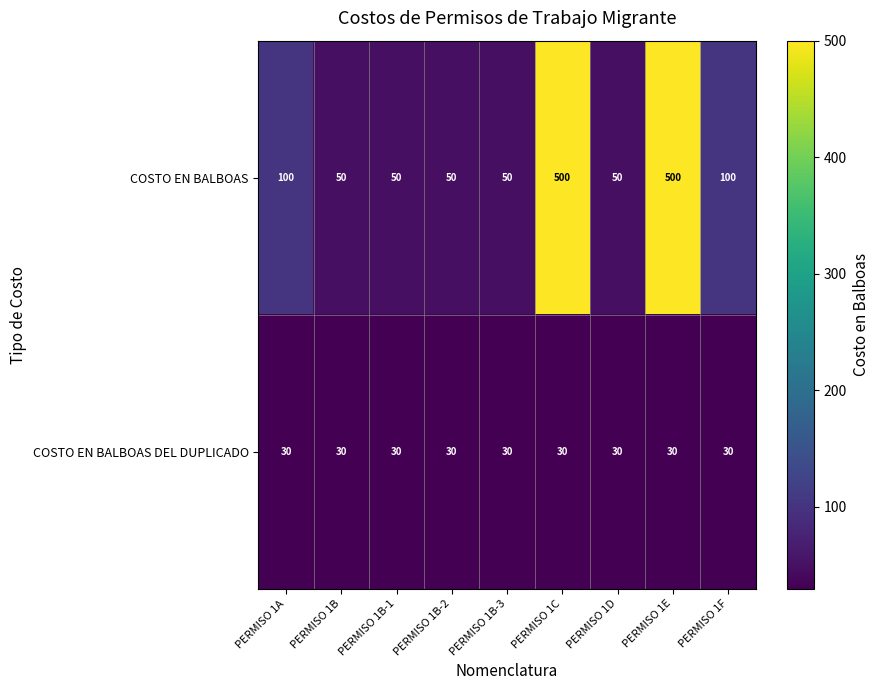

The value of COSTO EN BALBOAS DEL DUPLICADO at PERMISO 1F is 9. True or false?

False